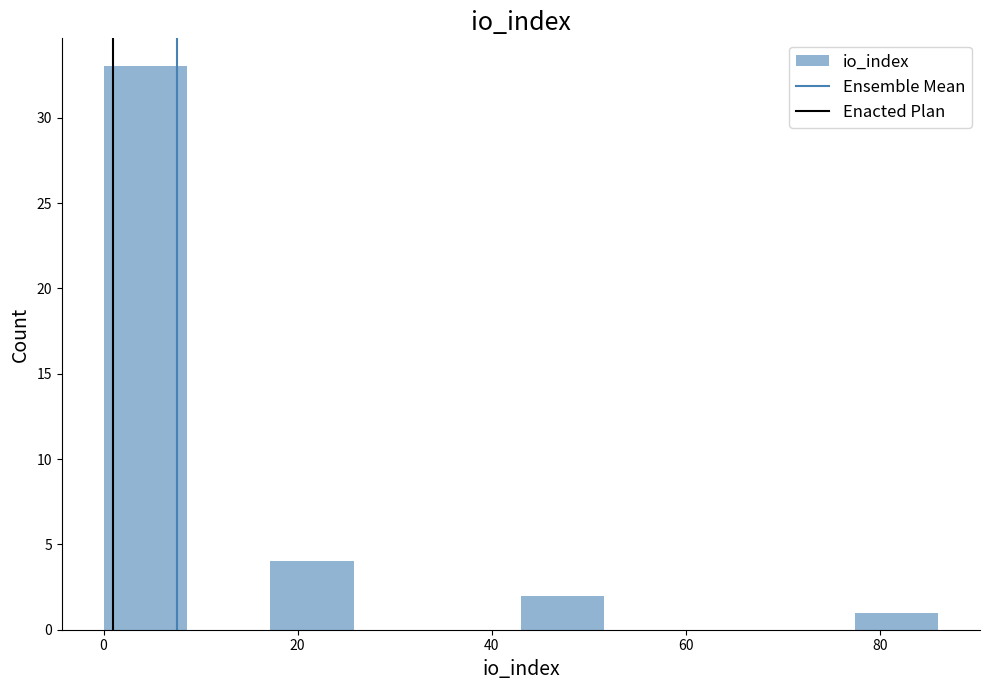

Reading left to right, transcribe this chart: for each bar, give the range it covers on the x-axis and its height. Neither the bar edges nor the heights are printed on the chart, so give them approximately, as read against the axes.

0.0 to 8.6: 33
8.6 to 17.2: 0
17.2 to 25.8: 4
25.8 to 34.4: 0
34.4 to 43.0: 0
43.0 to 51.6: 2
51.6 to 60.2: 0
60.2 to 68.8: 0
68.8 to 77.4: 0
77.4 to 86.0: 1